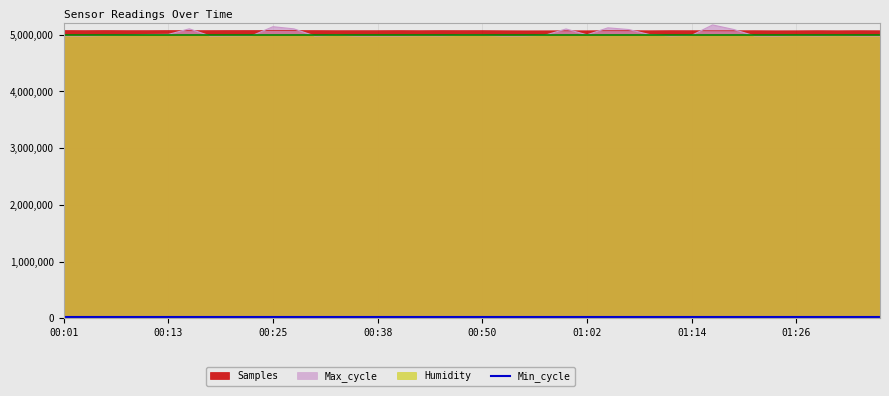

At which category is the sum across all series the highest?

01:16